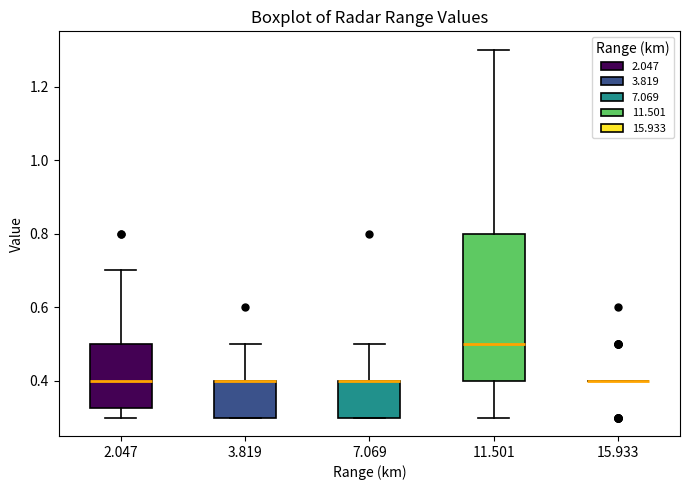

Which box is the tallest, from its lower edge to its upper edge?

11.501